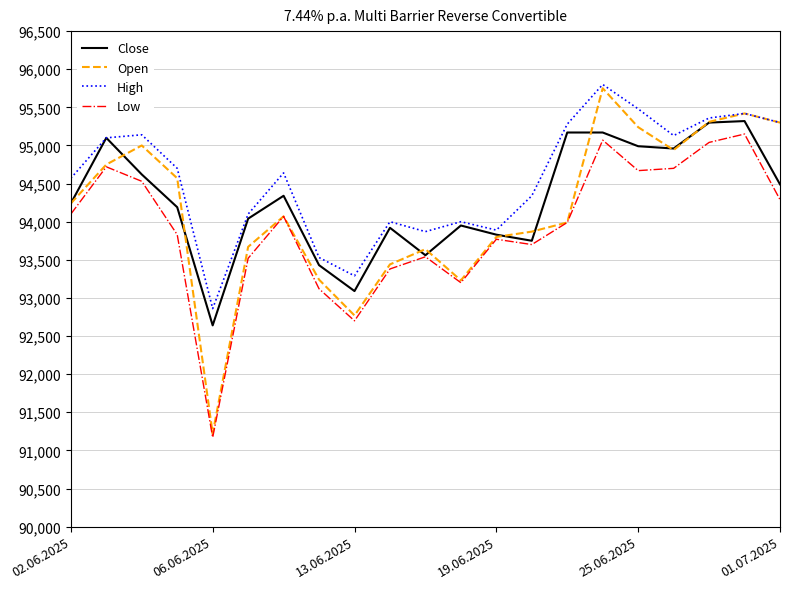

Does the chart have visible grid lines?

Yes